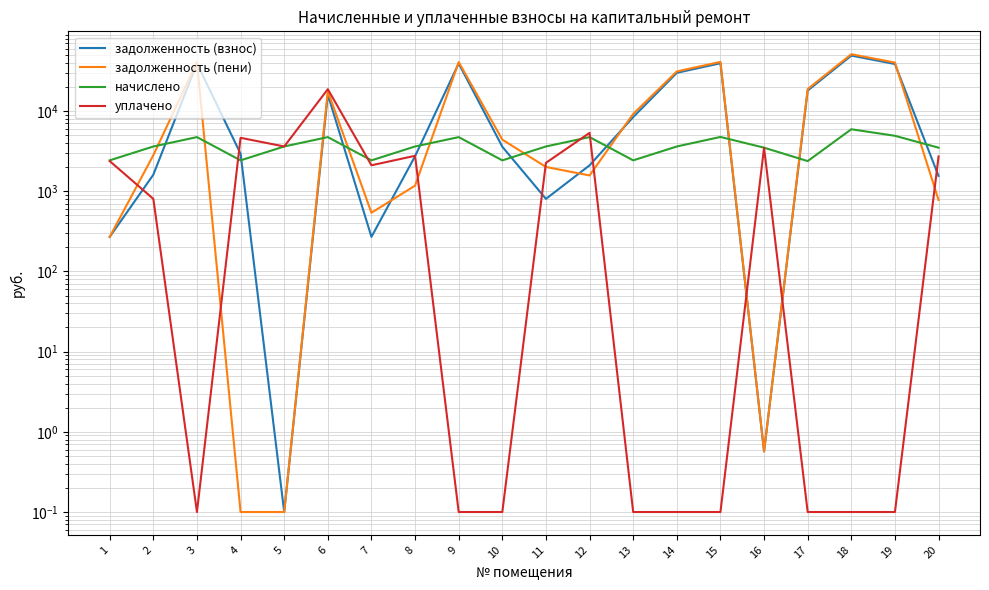

How many values in the задолженность (пени) series are below 4397?

10